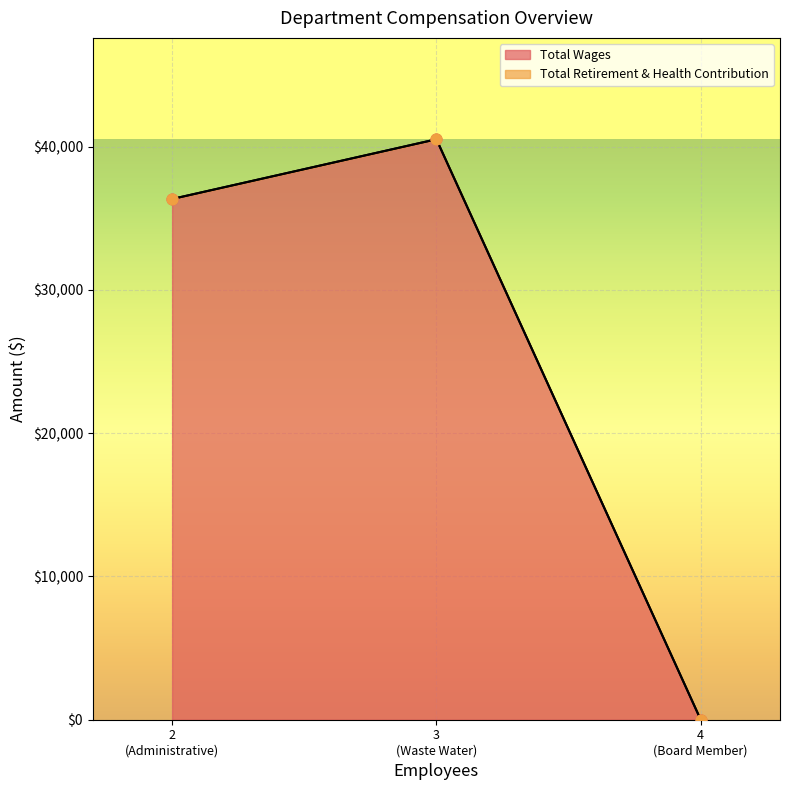

Between 2 (Administrative) and 4 (Board Member), which is larger?

2 (Administrative)